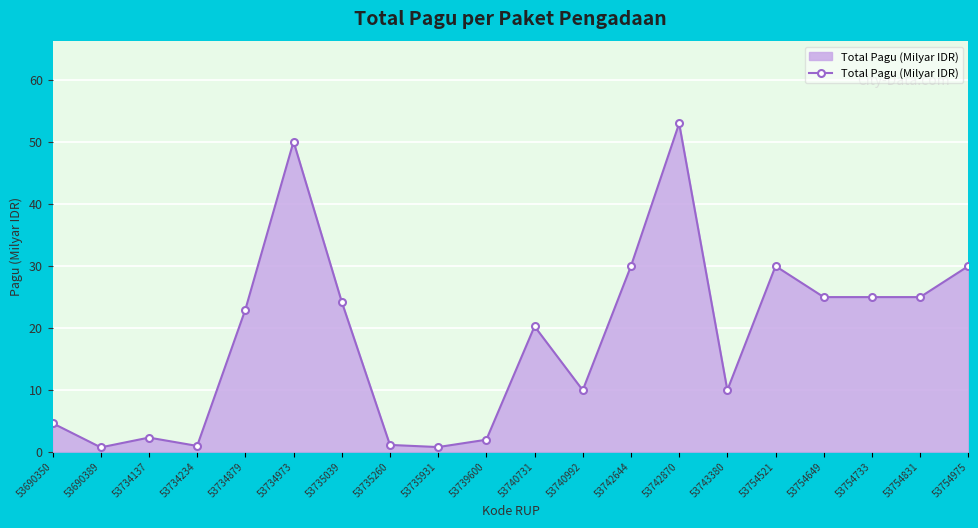

What value does the data have at 53690350?

4.6